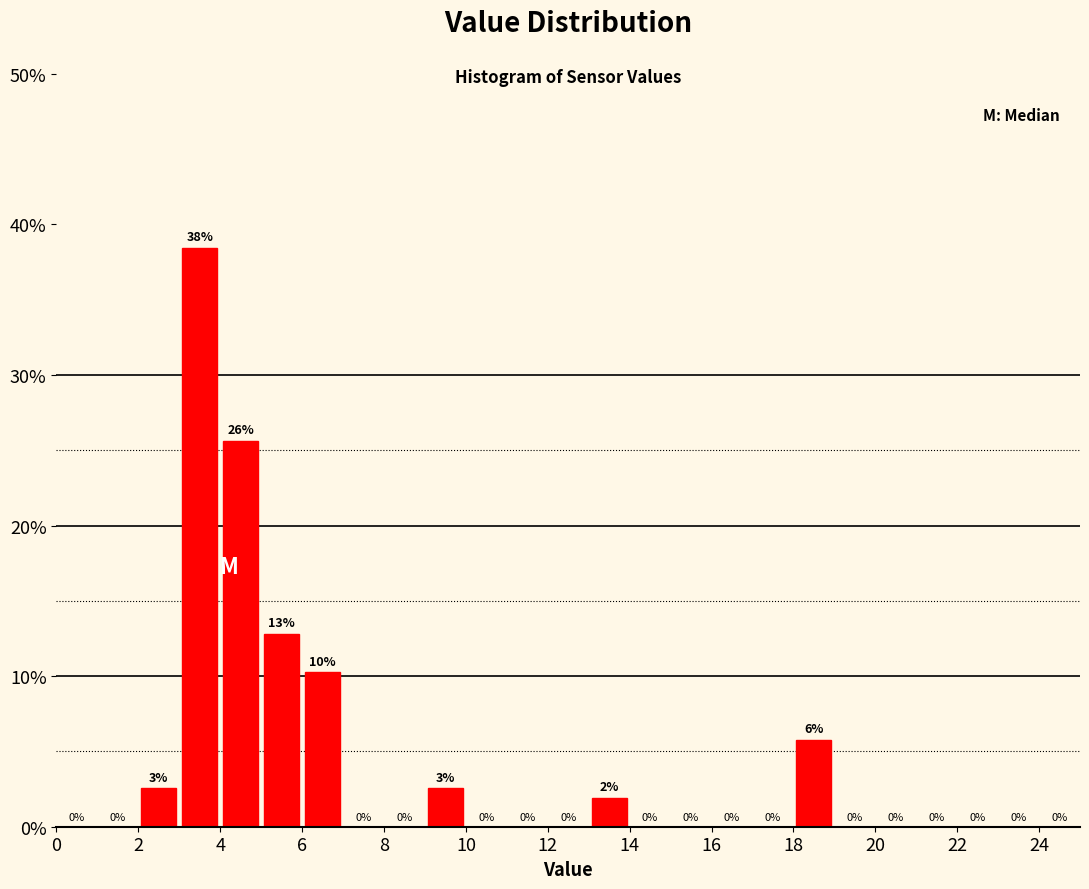

Over which range of the x-axis is the bar tallest?

3 to 4